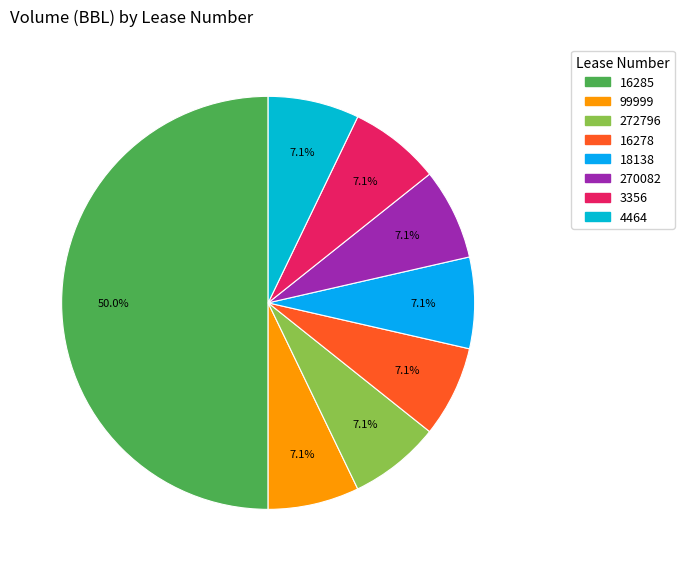

Count the number of slices in the pie.

8